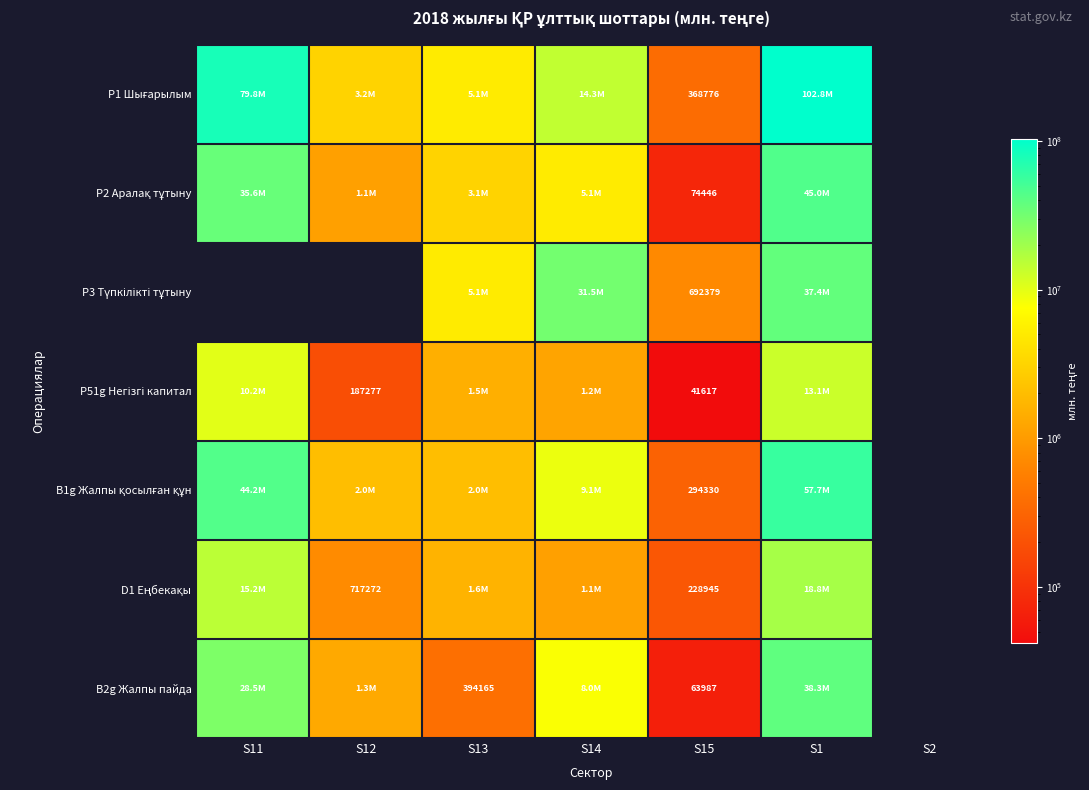

How many data points in B1g Жалпы қосылған құн are above 9147589?

3